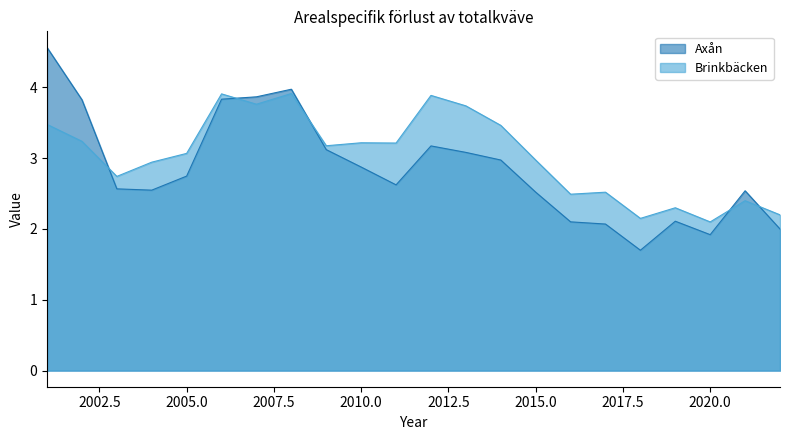

Rank the series at 2004 from highest to lowest value.

Brinkbäcken, Axån